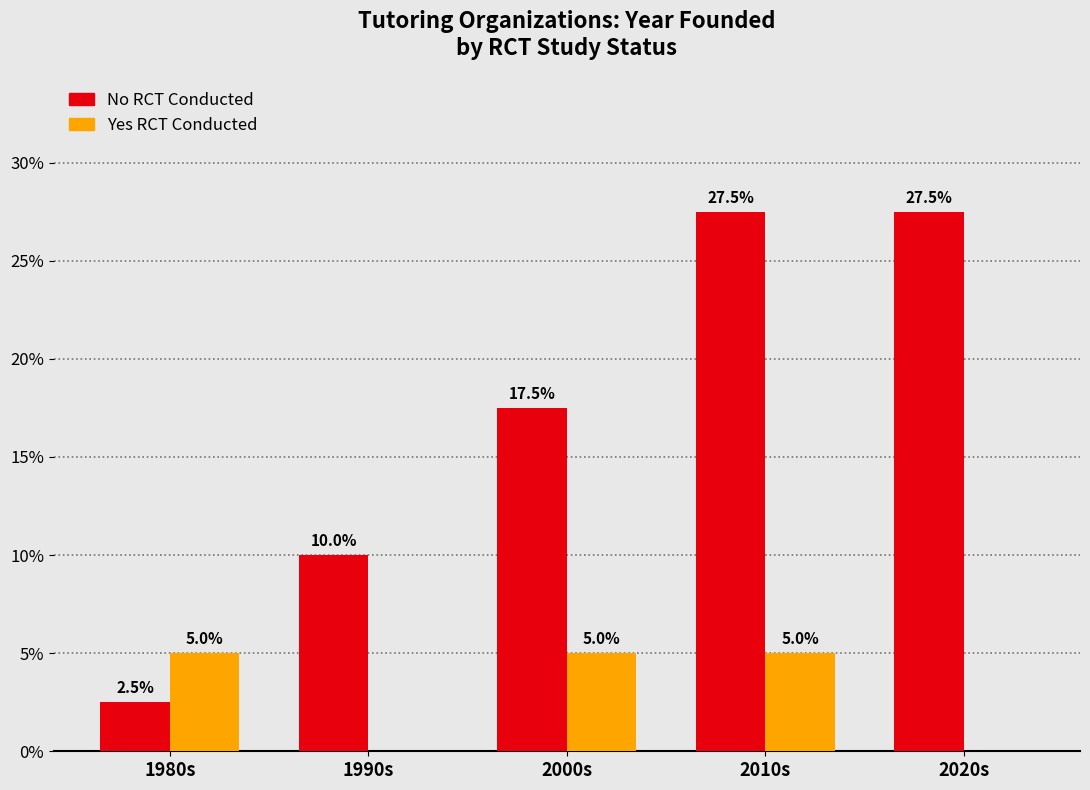

What is the total value across all series at 1990s?

10.0